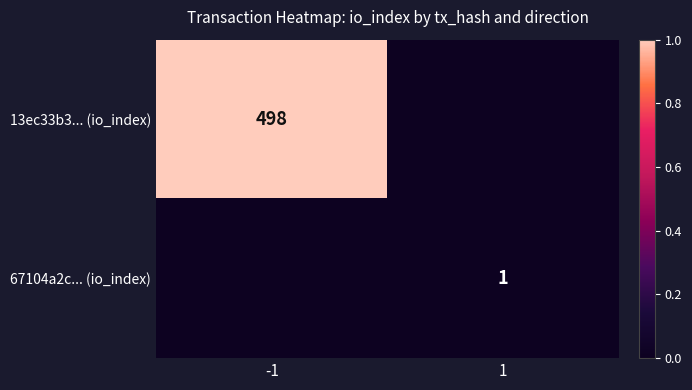

True or false: 13ec33b3... (io_index) has a value of 1.5 at -1.

False